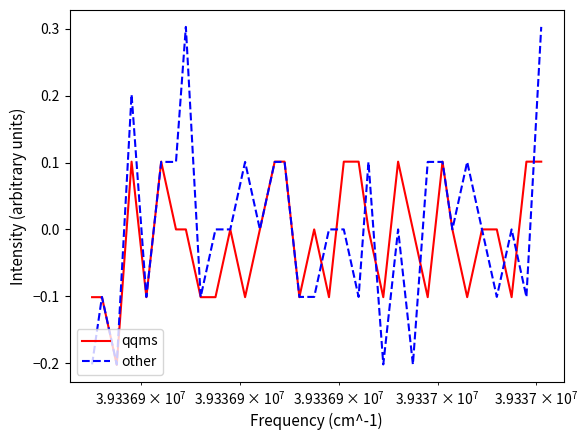

What is the maximum value shown in the chart?

0.3